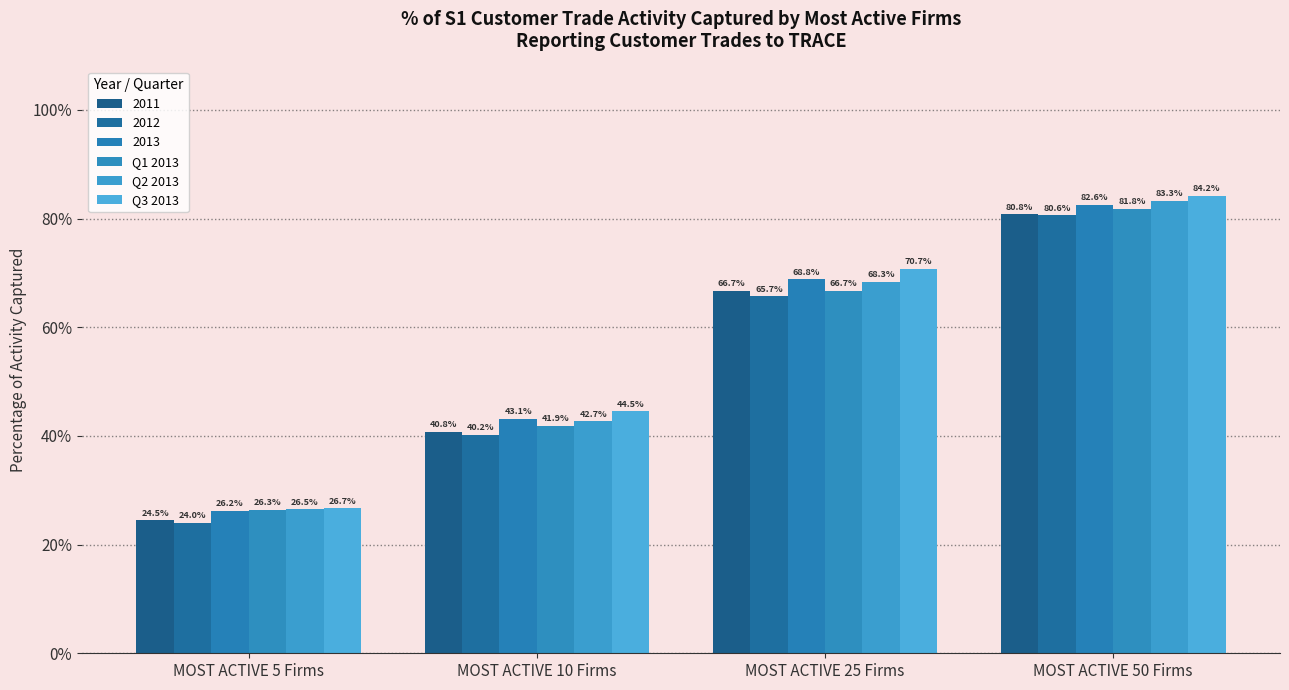

Are the bars horizontal?

No